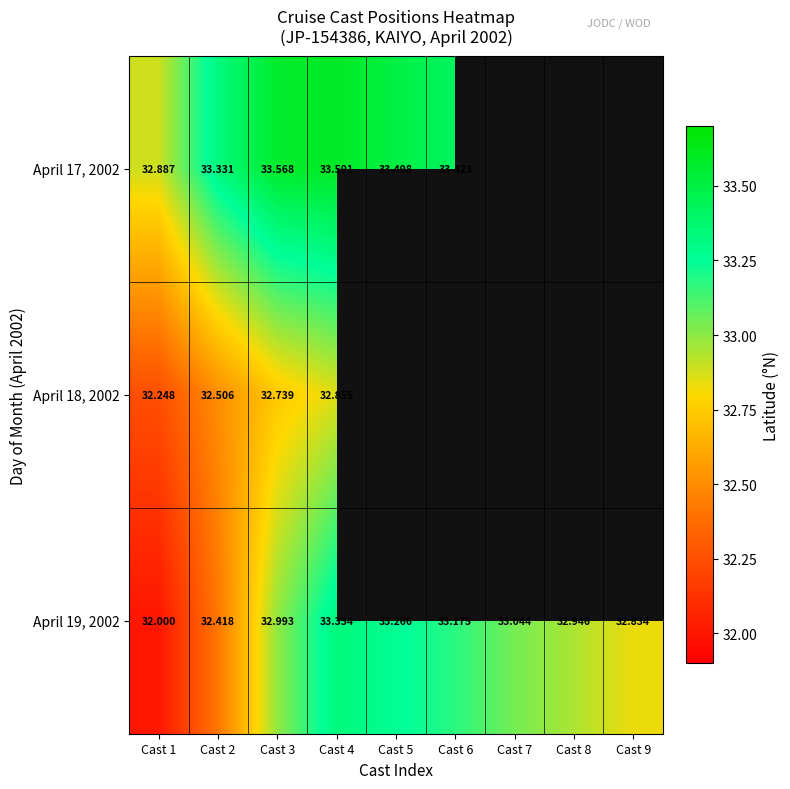

The value of April 19, 2002 at Cast 9 is 20.4. True or false?

False